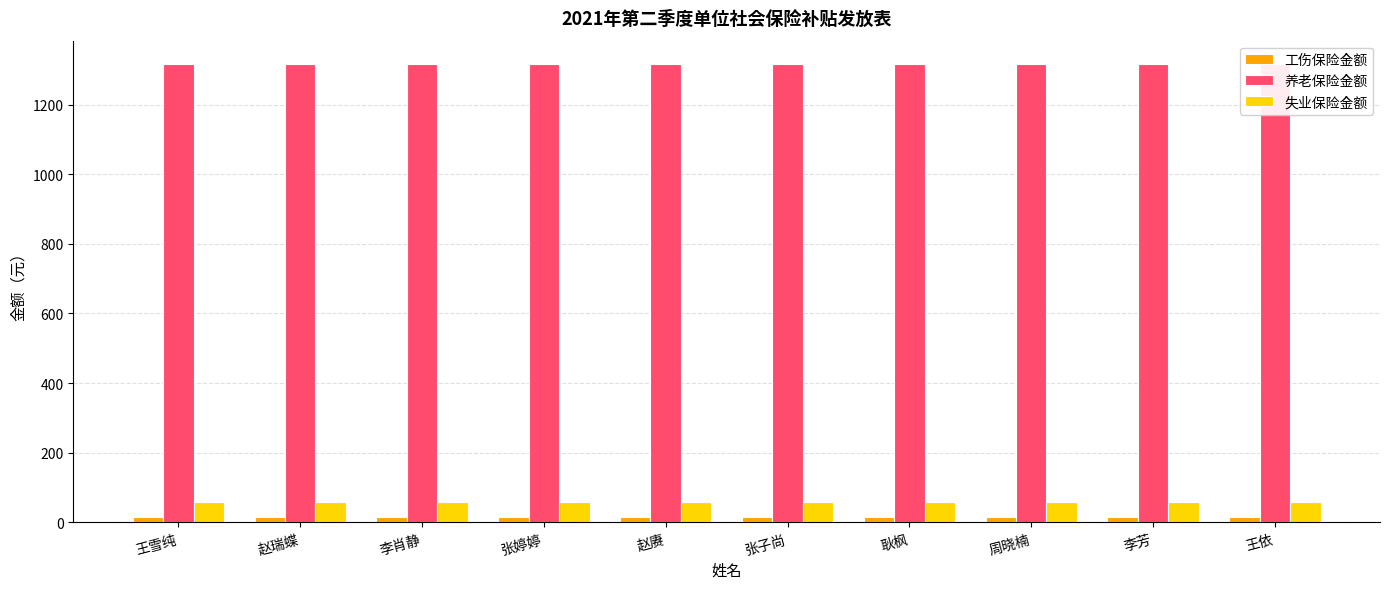

The 工伤保险金额 series shows 6.3 at 张婷婷. True or false?

False